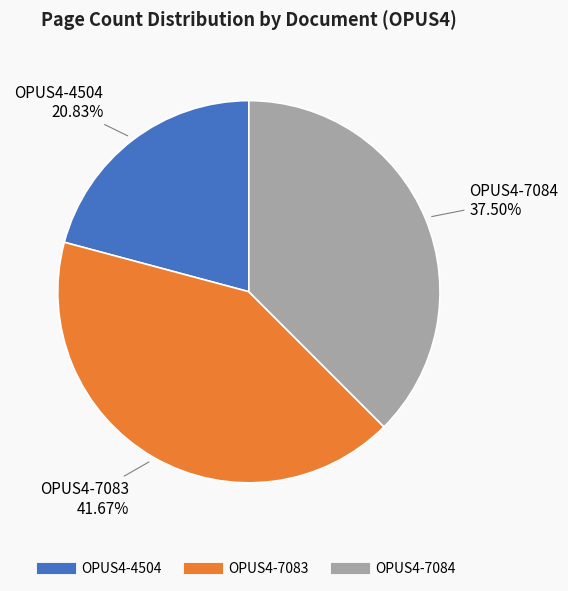

Count the number of slices in the pie.

3